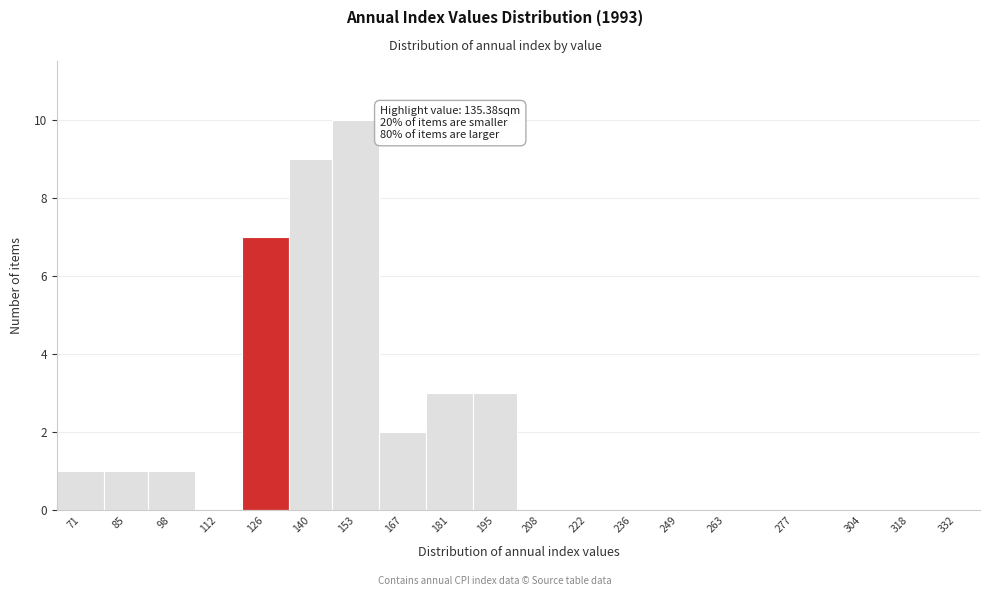

Reading right to left, transcribe all the data shown in this chart.

332=0	318=0	304=0	277=0	263=0	249=0	236=0	222=0	208=0	195=3	181=3	167=2	153=10	140=9	126=7	112=0	98=1	85=1	71=1